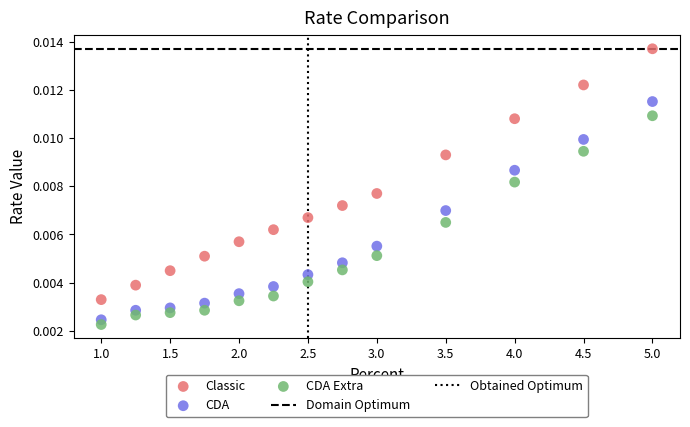

Which series has the widest spread of Y values?

Classic